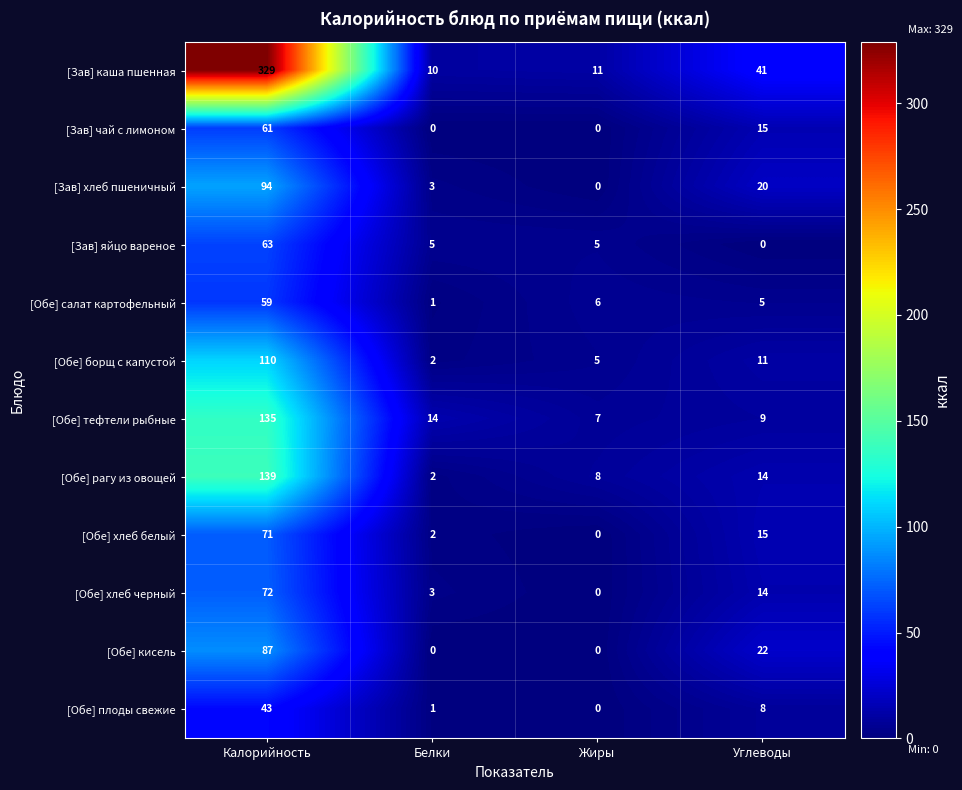

What is the maximum value shown in the chart?

329